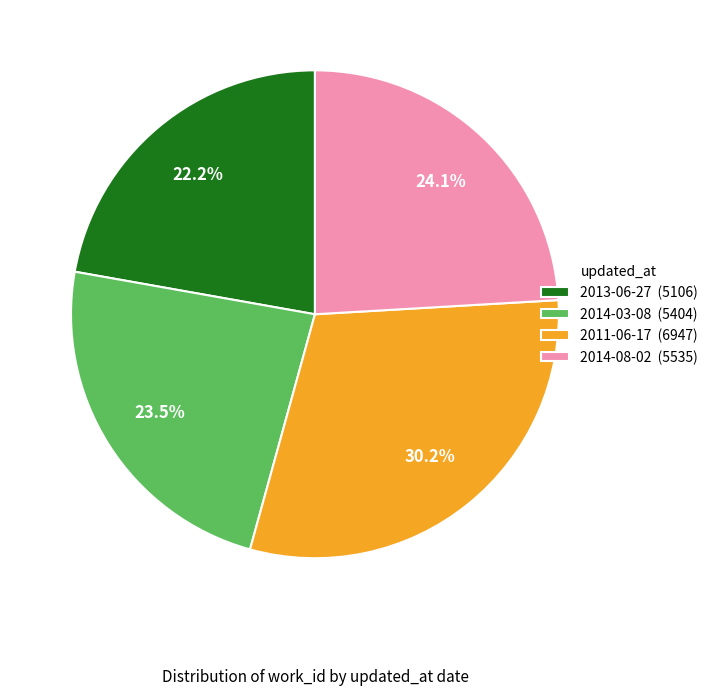

How many segments does this pie chart have?

4